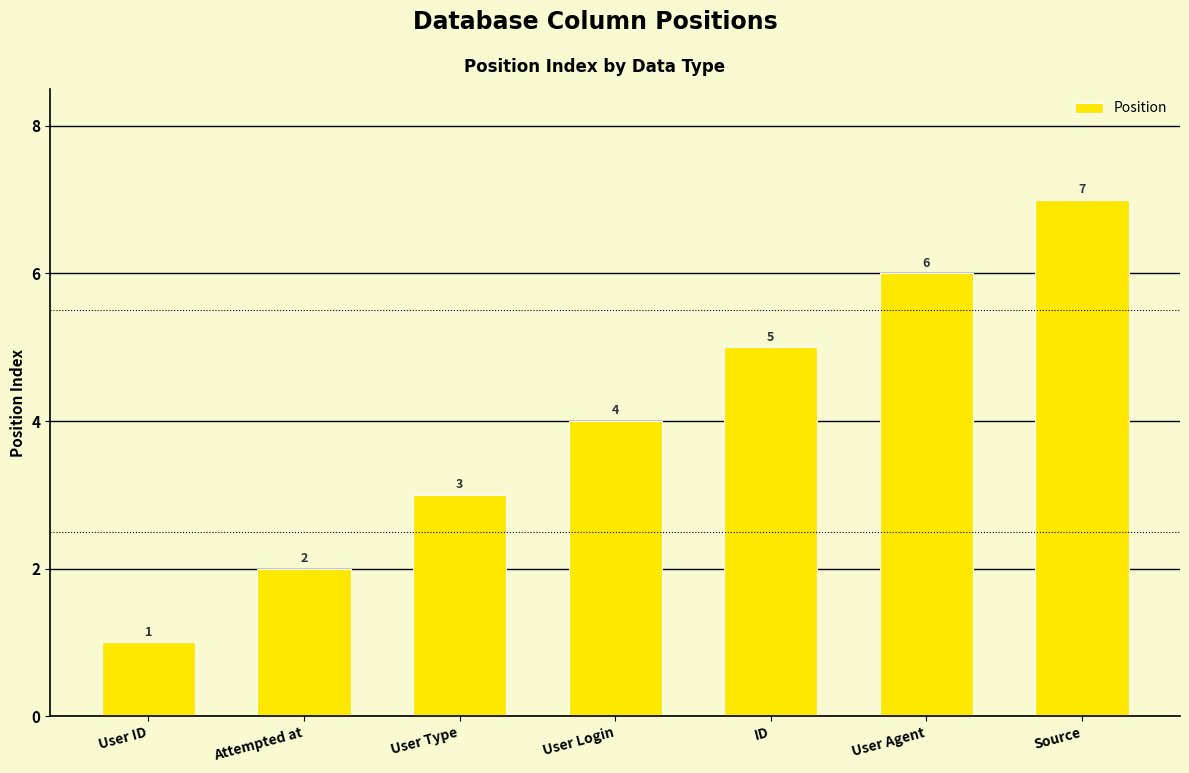

Which label corresponds to the largest value in the chart?

Source